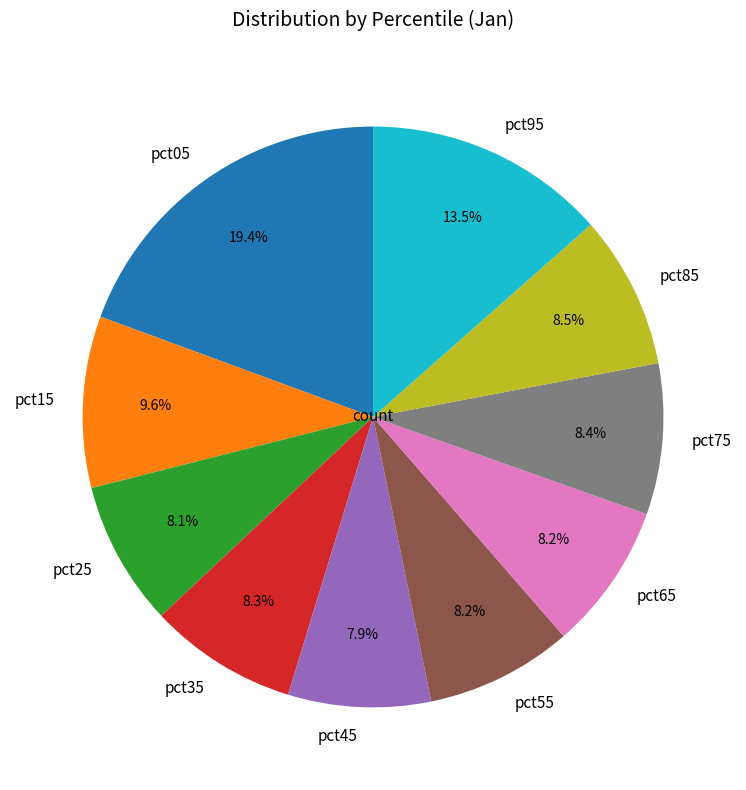

Count the number of slices in the pie.

10